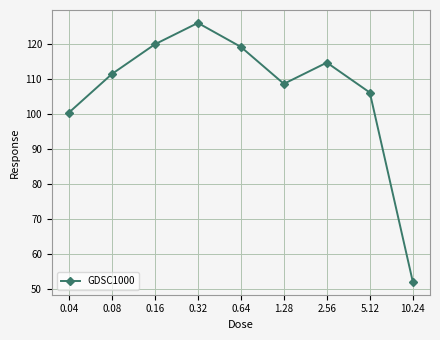

At which label does the data first exceed 111?

0.08